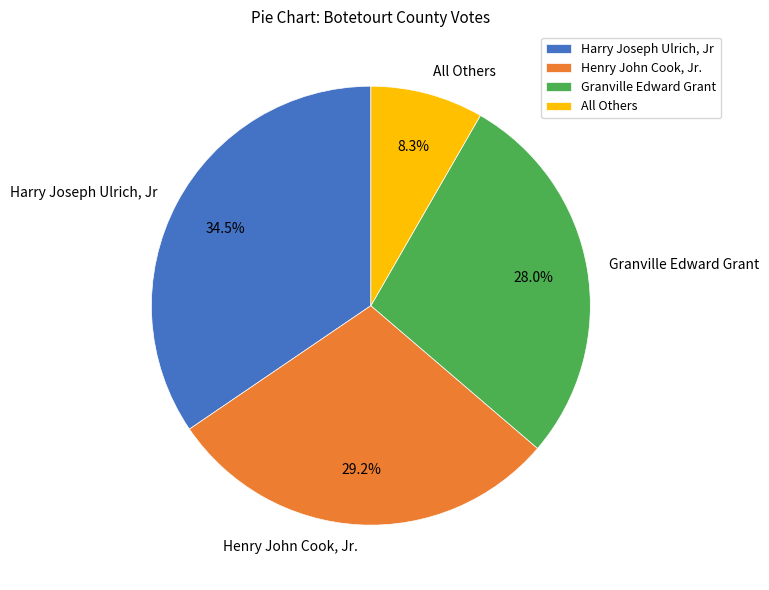

Which slice is the largest?

Harry Joseph Ulrich, Jr